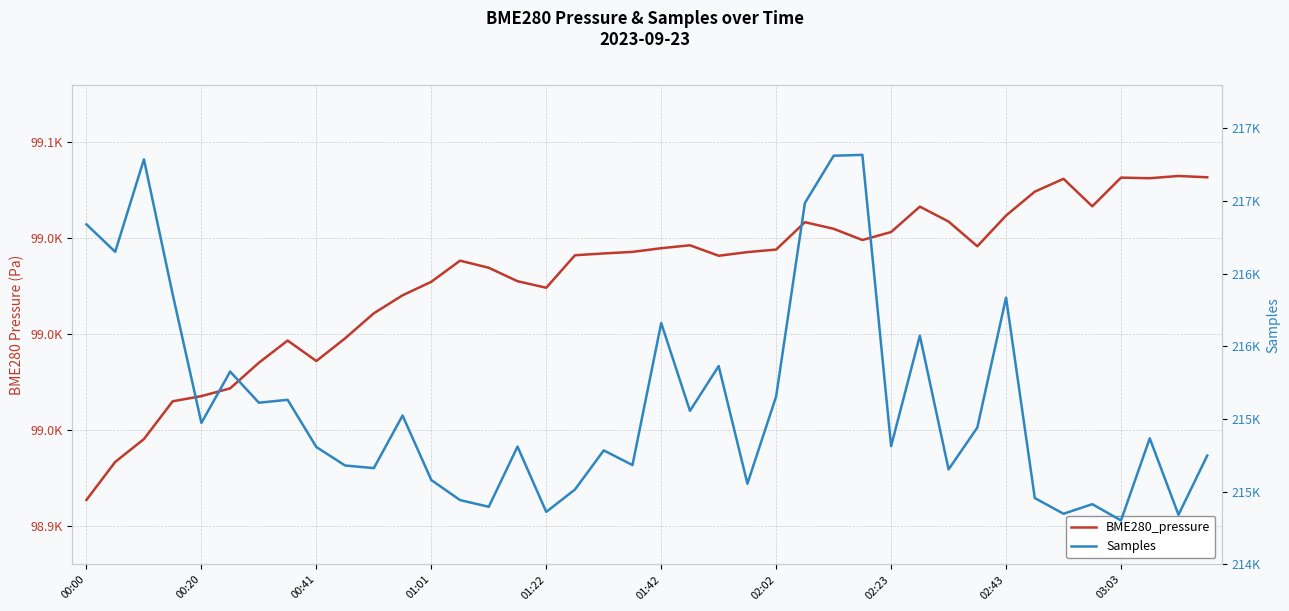

Reading right to left, transcribe all the data shown in this chart.

BME280_pressure: 99081.8	99082.5	99081.3	99081.6	99066.7	99081.0	99074.3	99061.9	99045.9	99058.7	99066.5	99053.3	99049.1	99055.0	99058.4	99044.1	99042.8	99040.9	99046.4	99044.8	99042.9	99042.1	99041.2	99024.2	99027.6	99034.6	99038.3	99027.3	99020.3	99010.9	98997.9	98986.1	98996.7	98985.1	98971.8	98967.8	98965.1	98945.4	98933.4	98913.7
Samples: 215249.0	214842.0	215368.0	214803.0	214915.0	214849.0	214957.0	216336.0	215442.0	215154.0	216074.0	215314.0	217318.0	217312.0	216987.0	215657.0	215056.0	215865.0	215557.0	216161.0	215184.0	215285.0	215016.0	214862.0	215311.0	214897.0	214943.0	215081.0	215525.0	215163.0	215181.0	215308.0	215633.0	215613.0	215827.0	215474.0	216359.0	217287.0	216651.0	216840.0